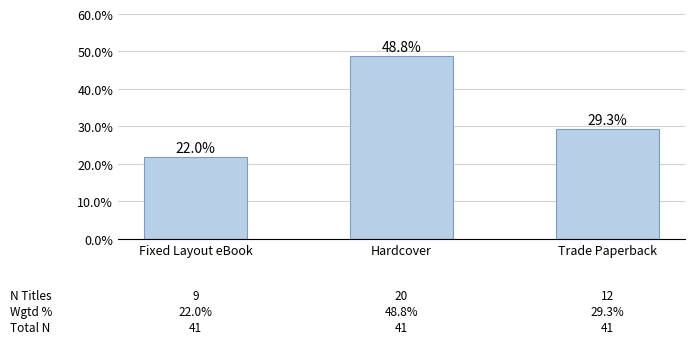

The value at Trade Paperback is 29.3. True or false?

True